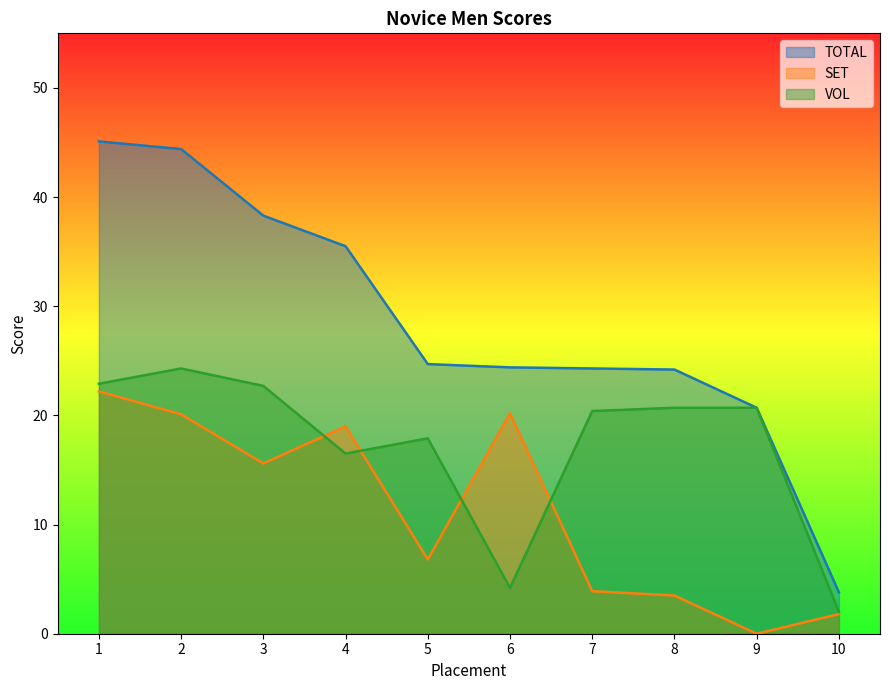

What is the value of the SET point at the 3rd from the left?

15.6